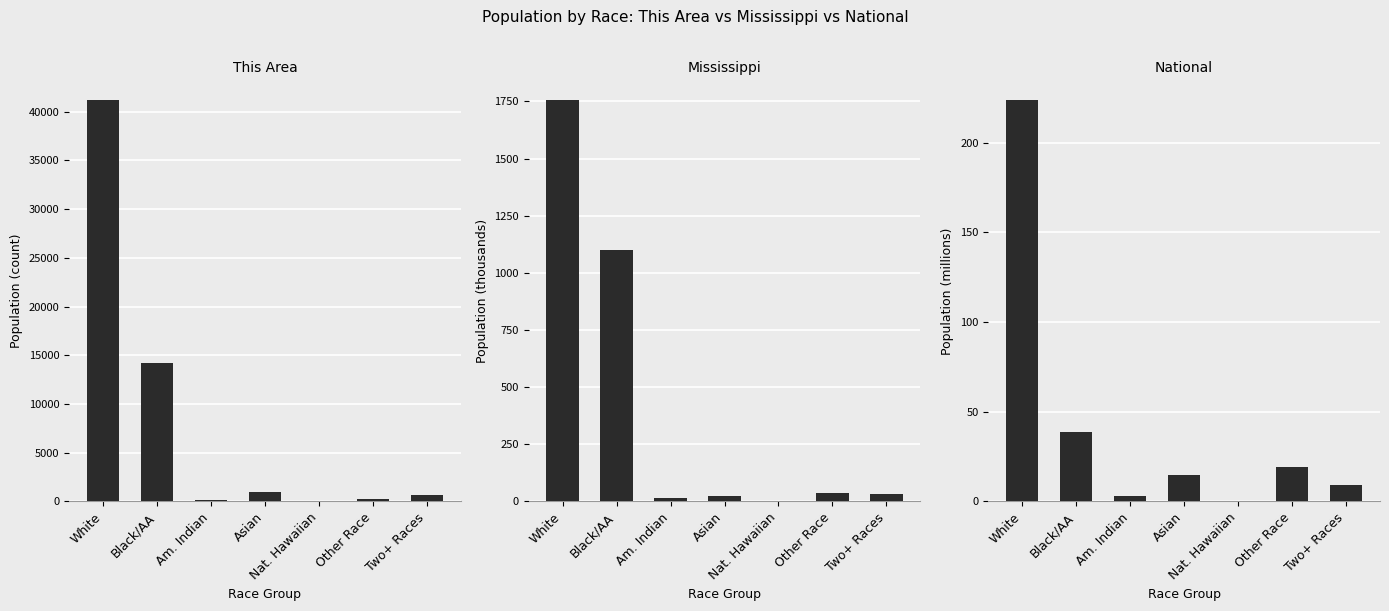

Are the bars horizontal?

No